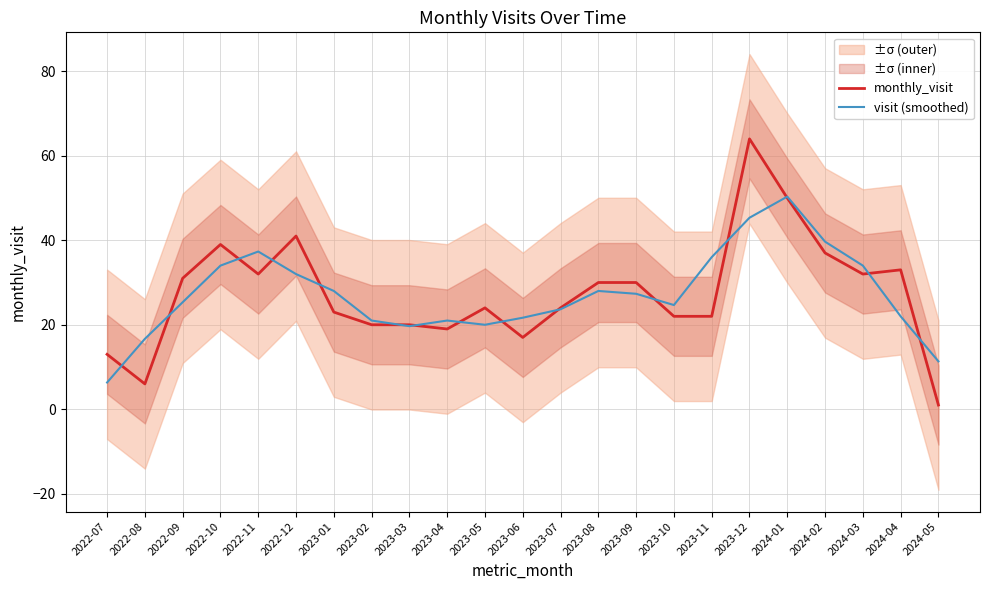

What is the difference between the visit (smoothed) values at 2023-04 and 2024-04?

1.0